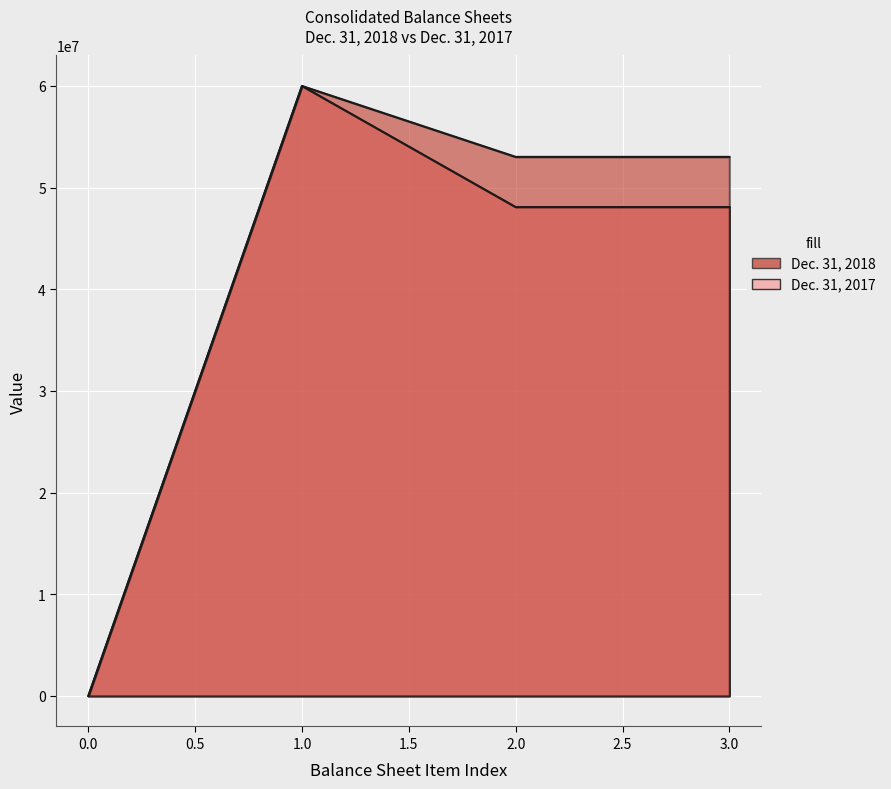

True or false: Dec. 31, 2017 and Dec. 31, 2018 cross at least once.

False